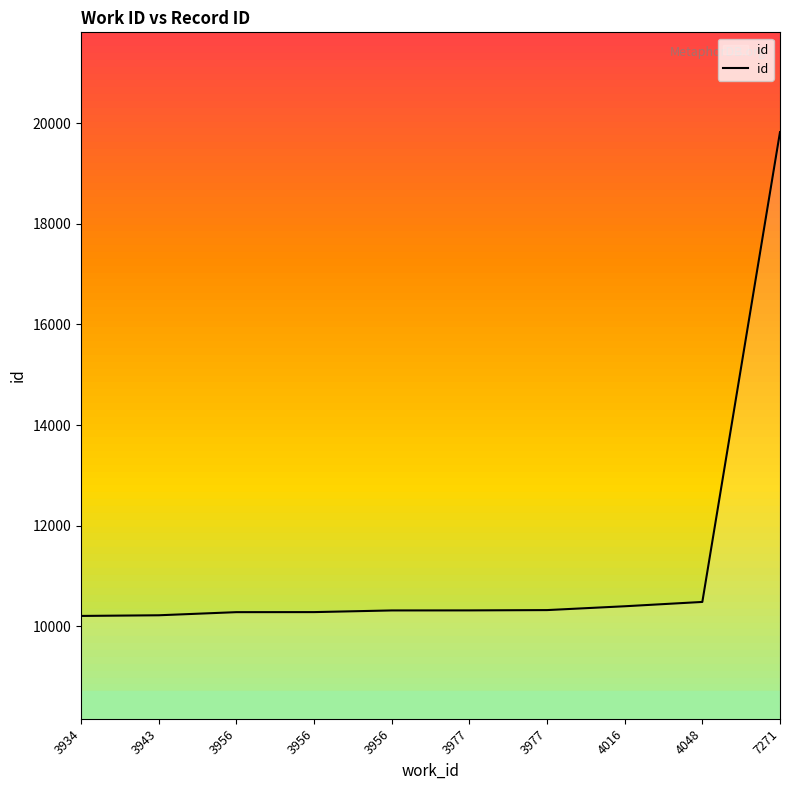

Where is the data nearest to the value 15014?

4048